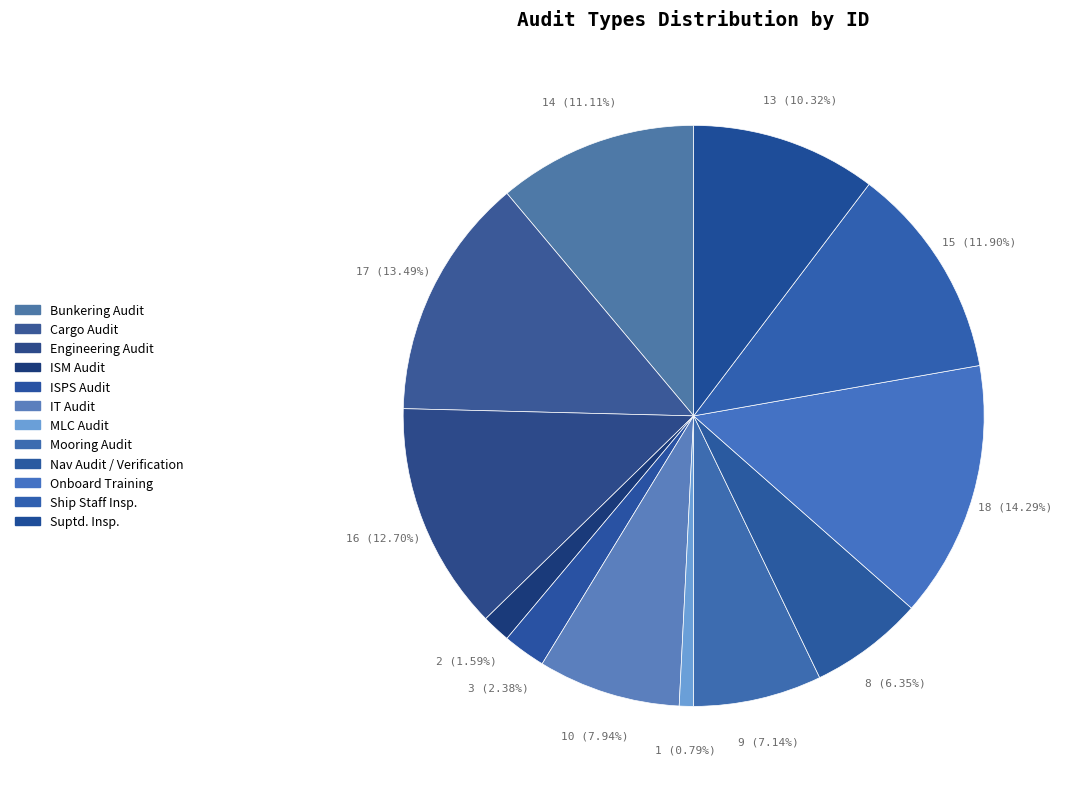

Does Engineering Audit account for over 50% of the chart?

No